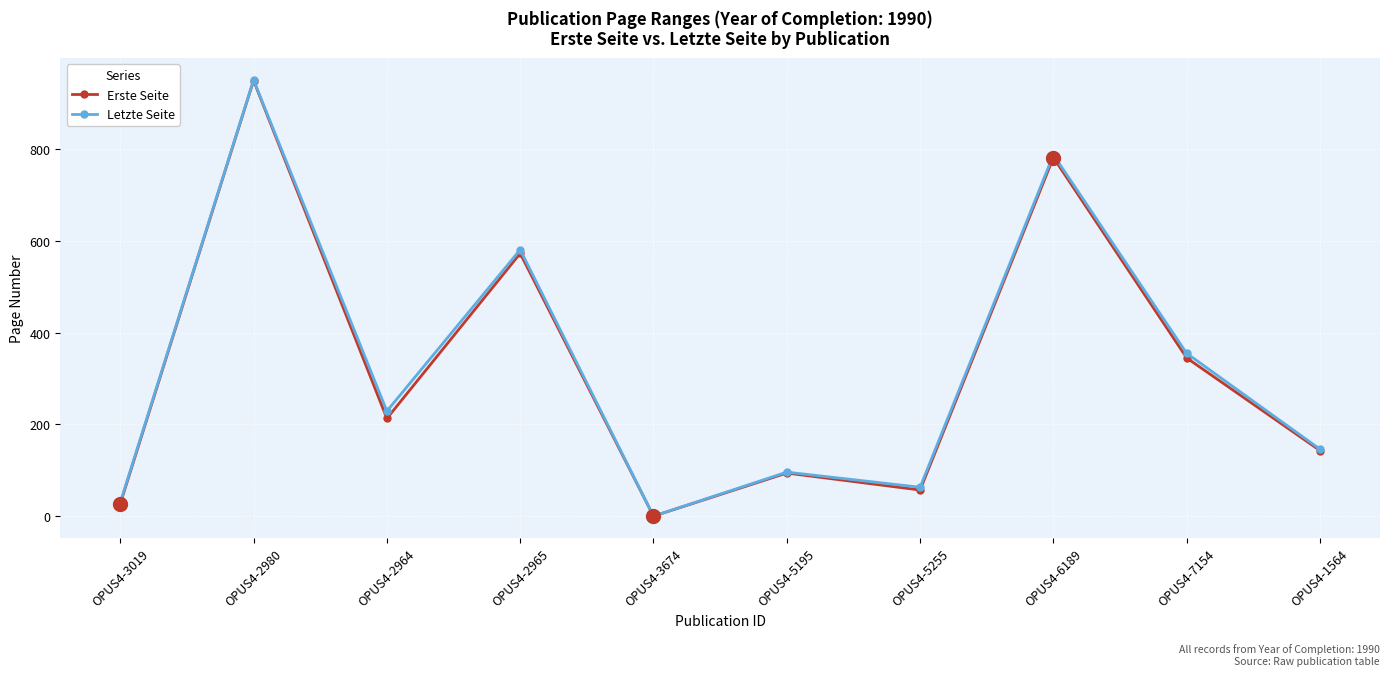

Is it true that Erste Seite equals 345 at OPUS4-7154?

True